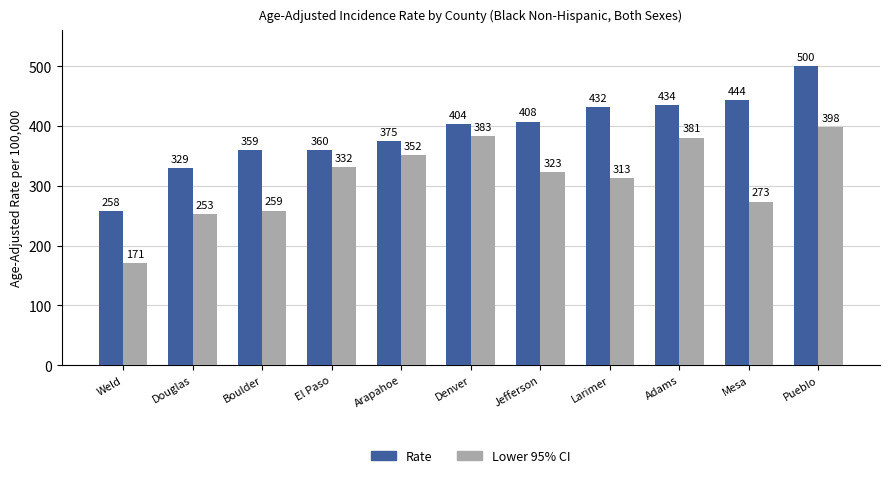

How many bars are there in each group?

2